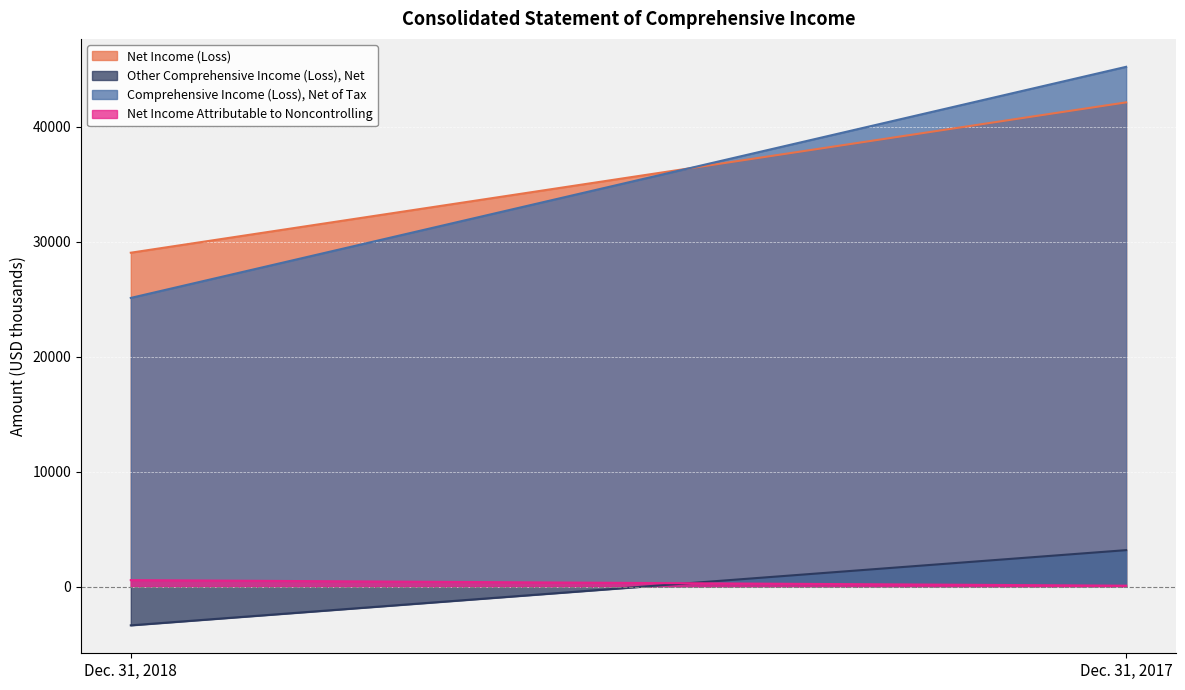

Reading left to right, extract all data points from this chart.

Net Income (Loss): 29053	42130
Other Comprehensive Income (Loss), Net: -3362	3181
Comprehensive Income (Loss), Net of Tax: 25120	45223
Net Income Attributable to Noncontrolling: 571	88